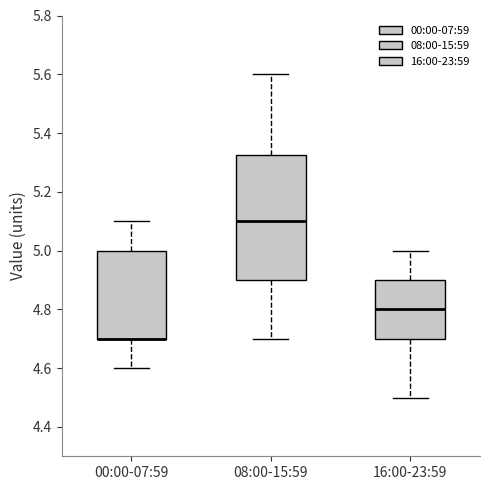

Where is the lower edge of the box for 16:00-23:59 on the y-axis? The values are not printed on the chart, so give them approximately, as read against the axis.

4.70